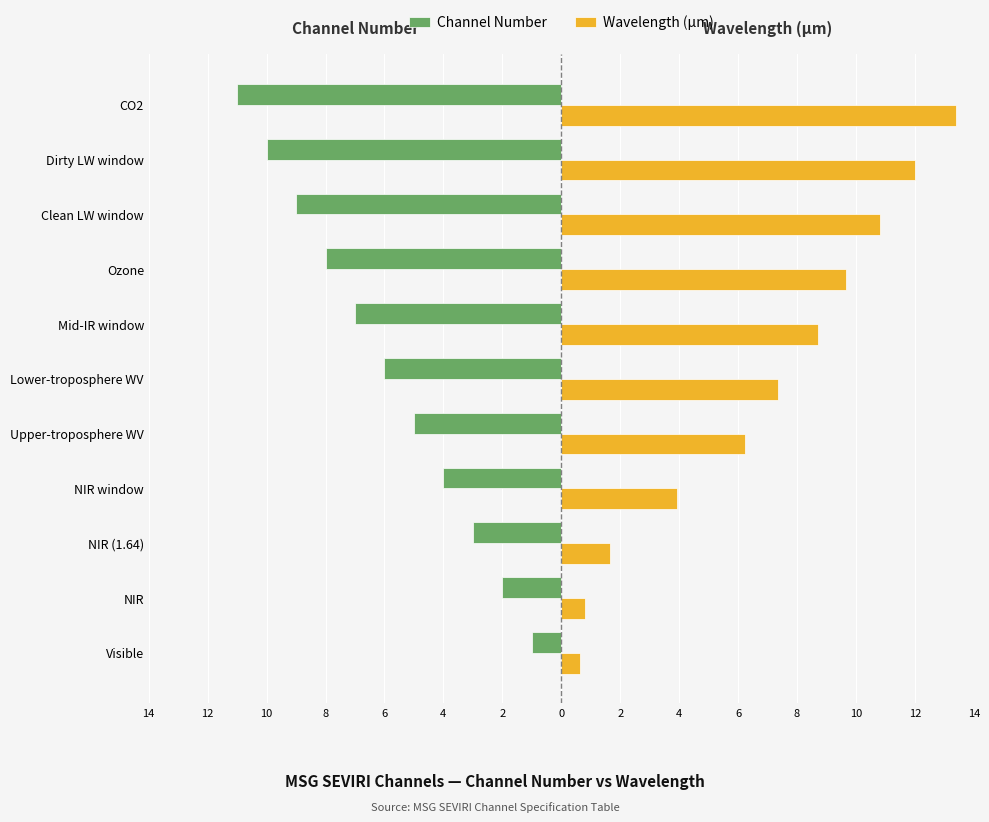

What is the maximum value shown in the chart?

13.4